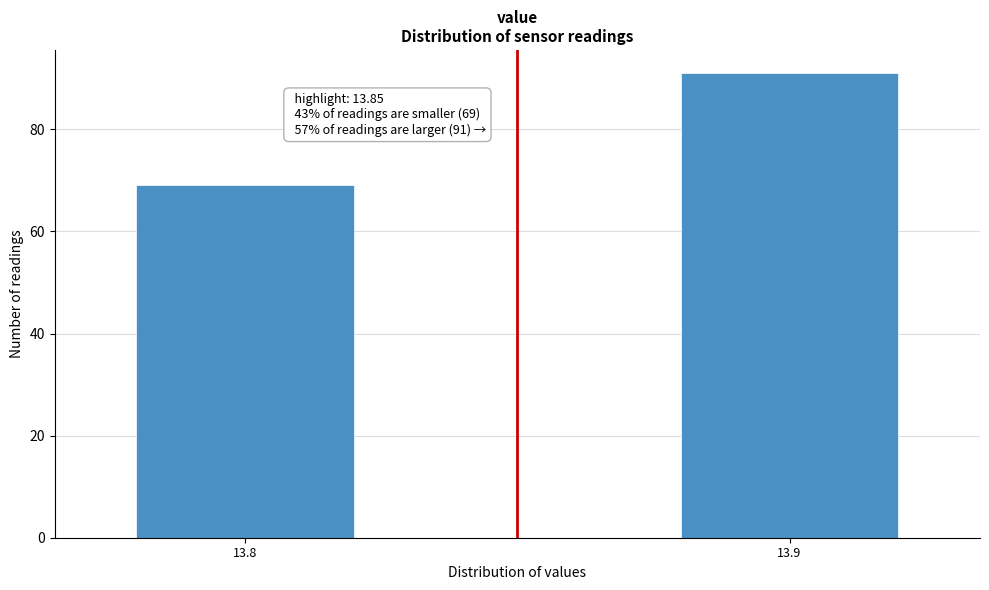

Reading left to right, list all the values displayed in this chart.

69	91